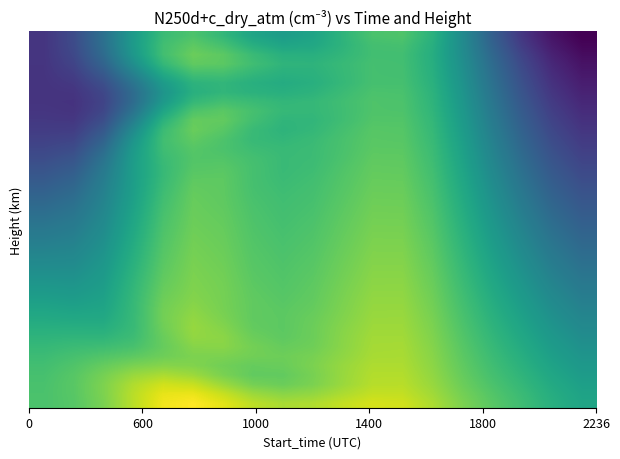

At how many categories does at least one series exceed 0?

19